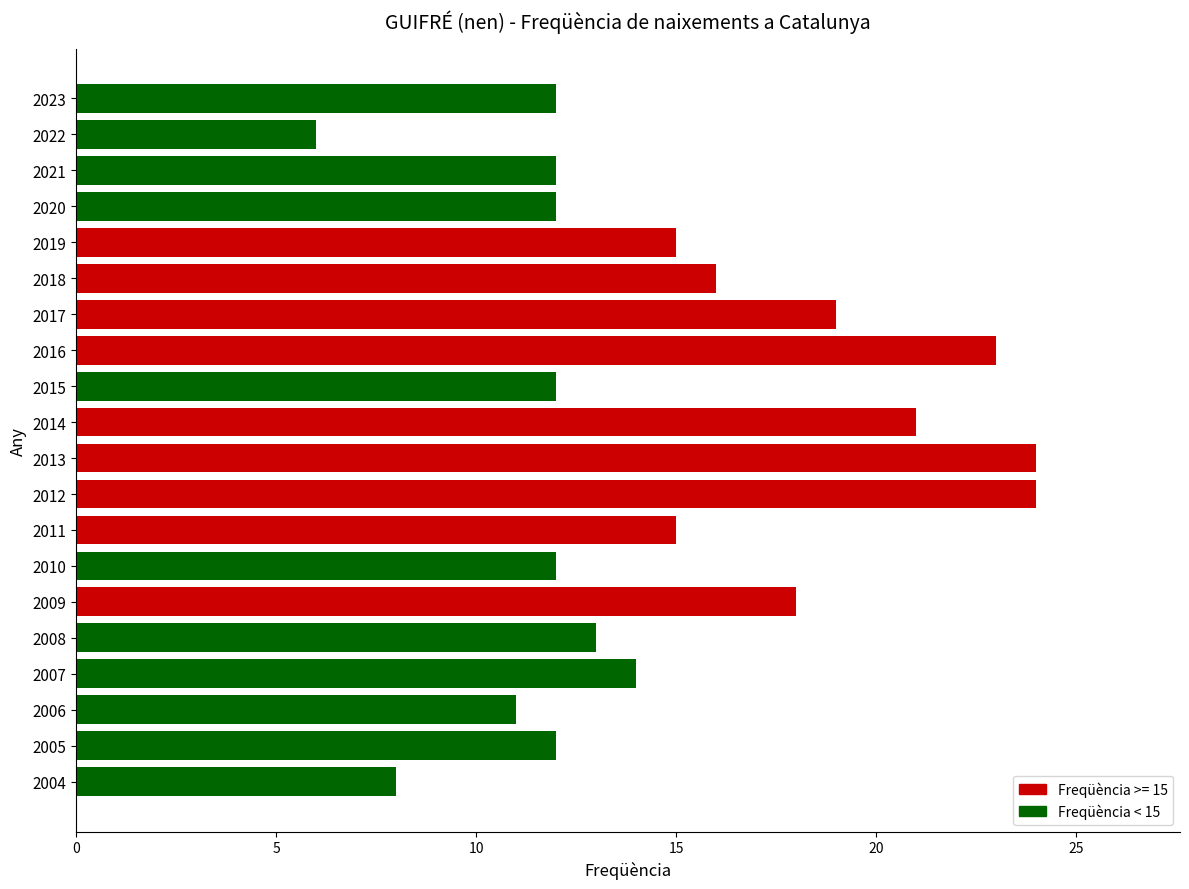

The value at 2011 is 9. True or false?

False